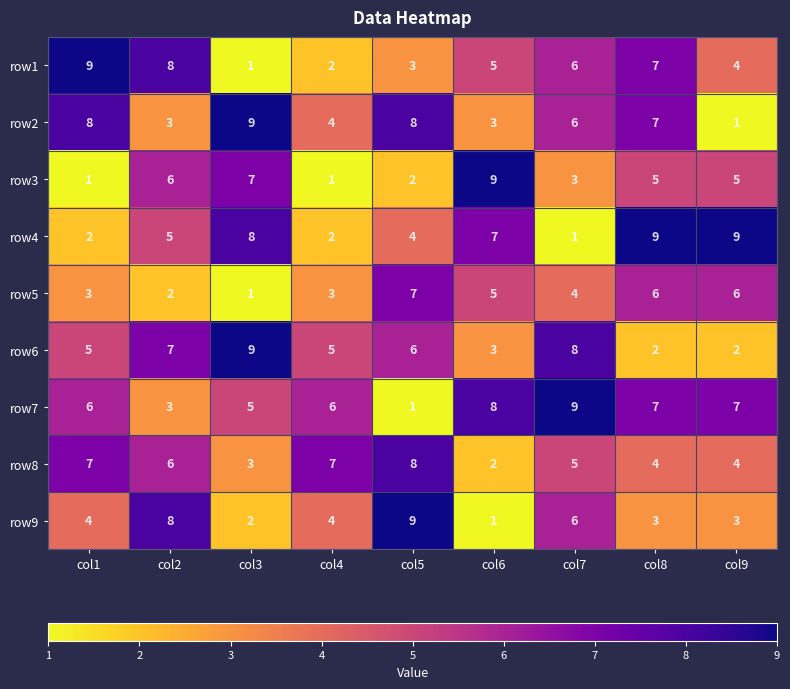

What is the difference between the maximum and minimum values in the row4 series?

8